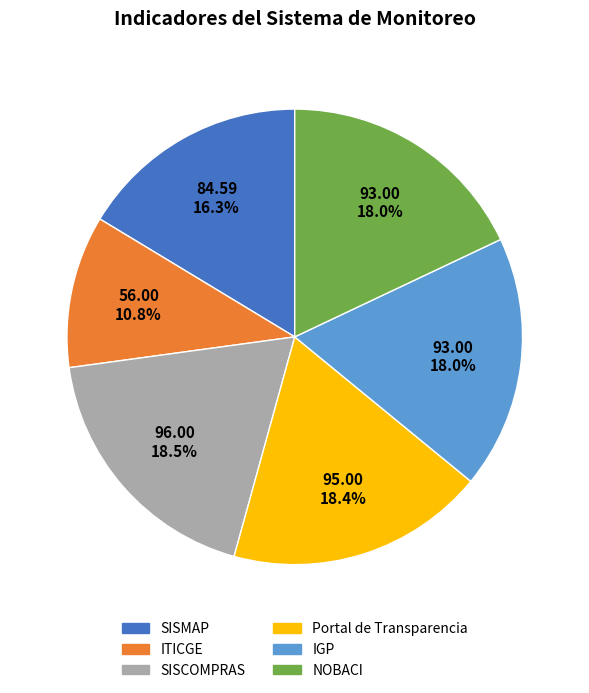

To the nearest percent, what is the combined percentage of SISCOMPRAS and SISMAP?

35%